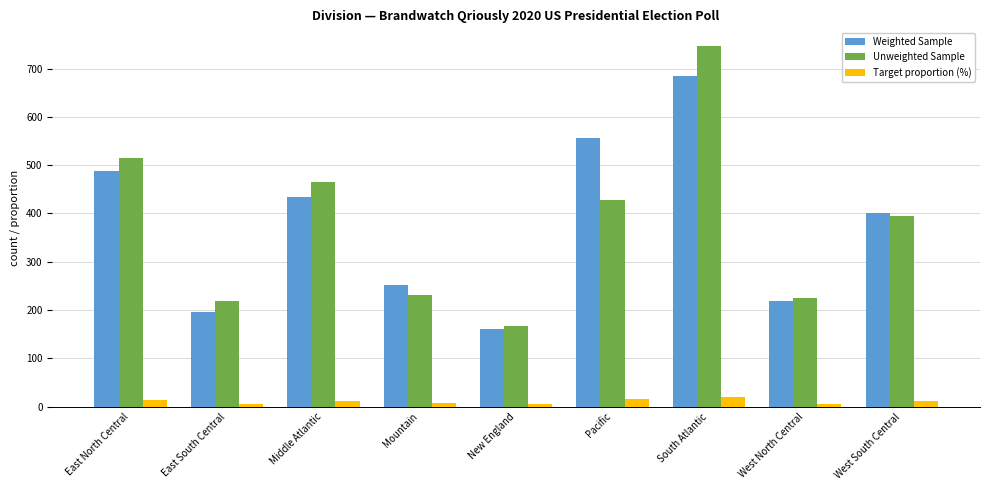

How many bars are there in total?

27